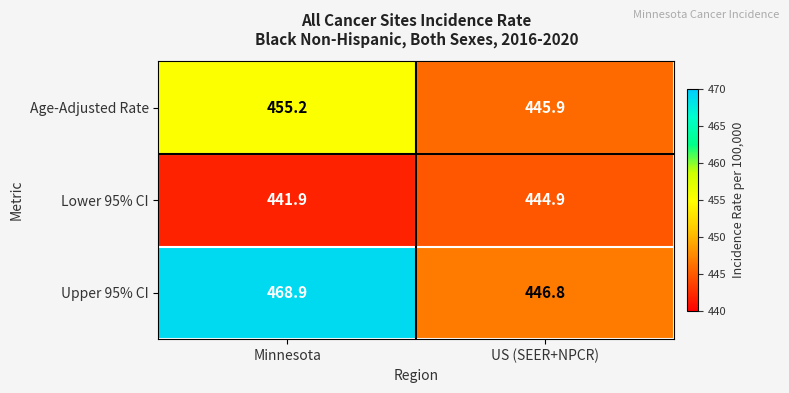

The Age-Adjusted Rate series shows 455.2 at Minnesota. True or false?

True